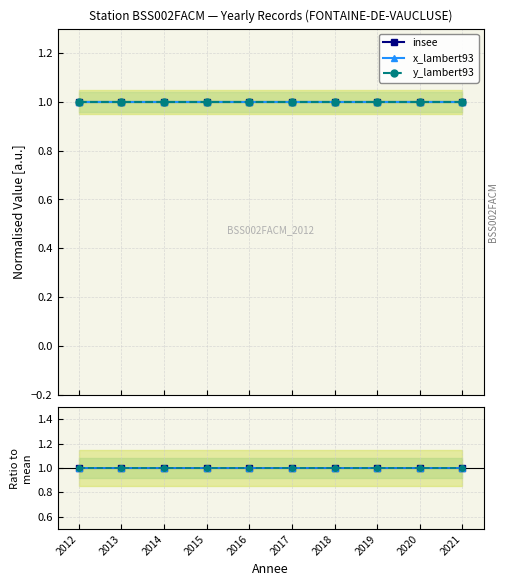

True or false: x_lambert93 and y_lambert93 cross at least once.

False